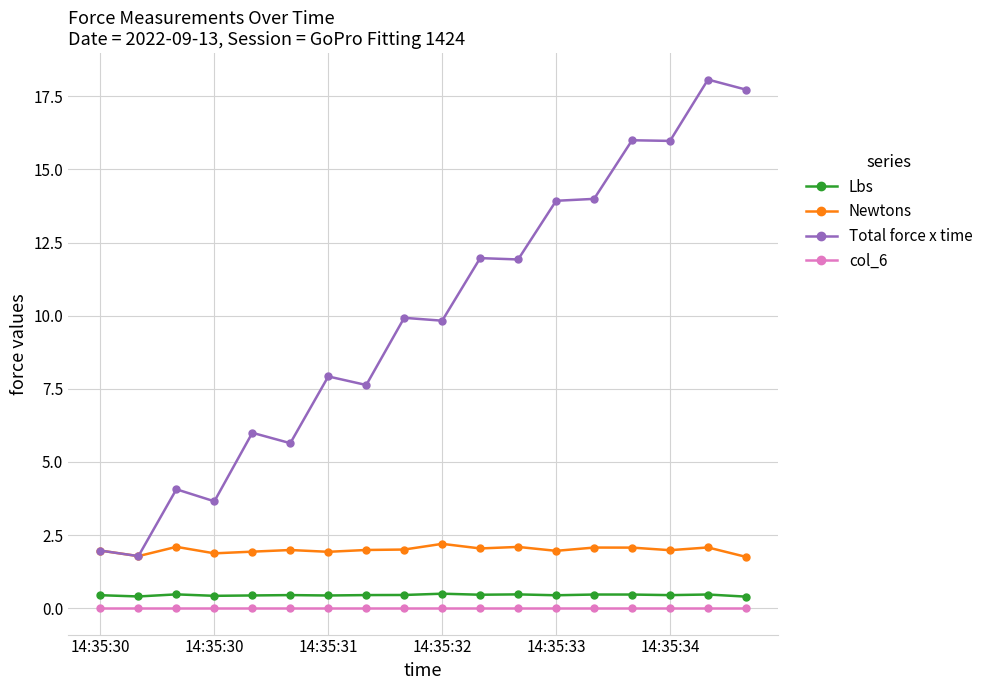

True or false: Lbs has more than 1 points higher than both neighbors.

True